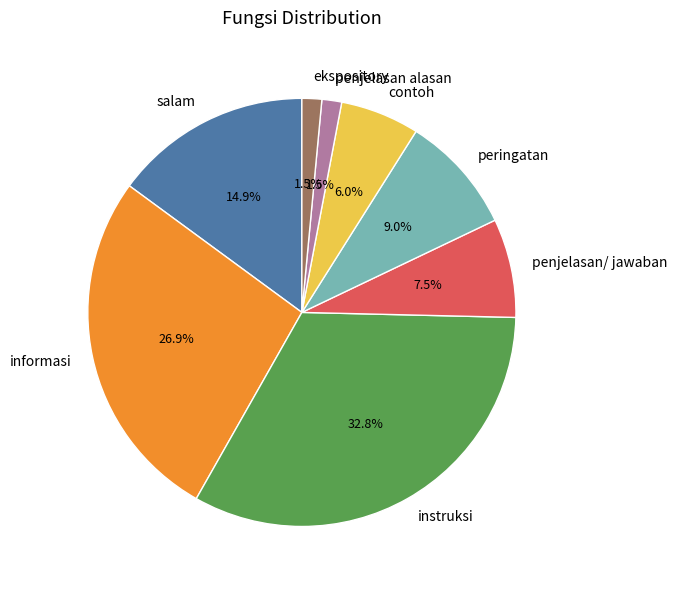

How many segments does this pie chart have?

8